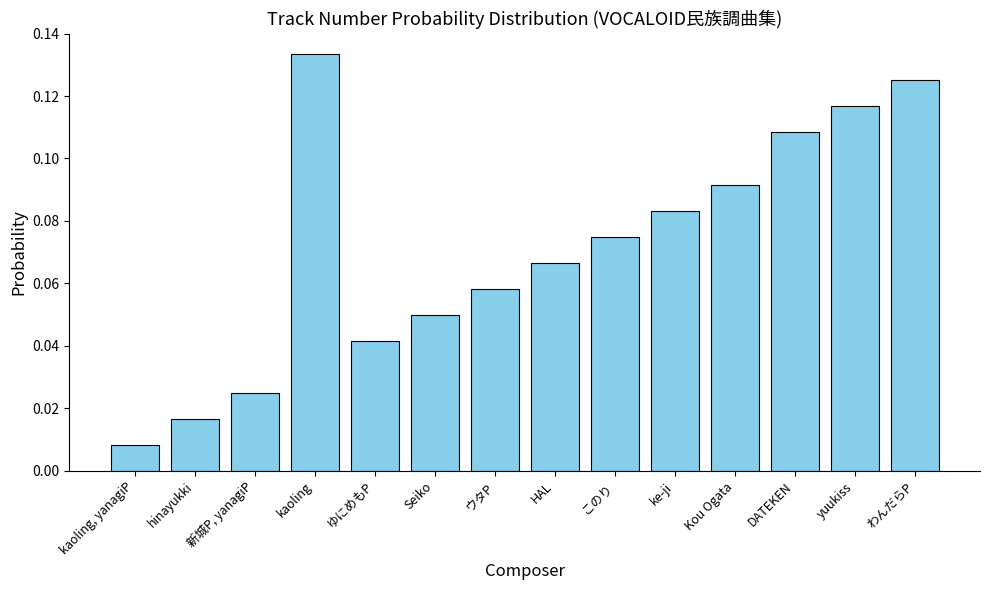

What is the label of the 10th bar from the left?

ke-ji